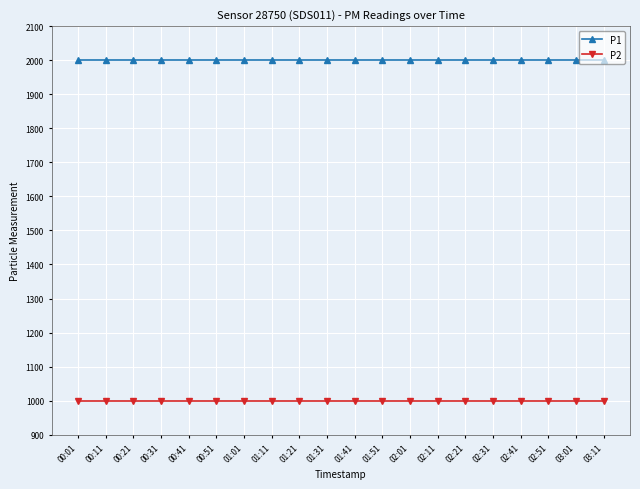

Rank the series by their maximum value, from highest to lowest.

P1, P2